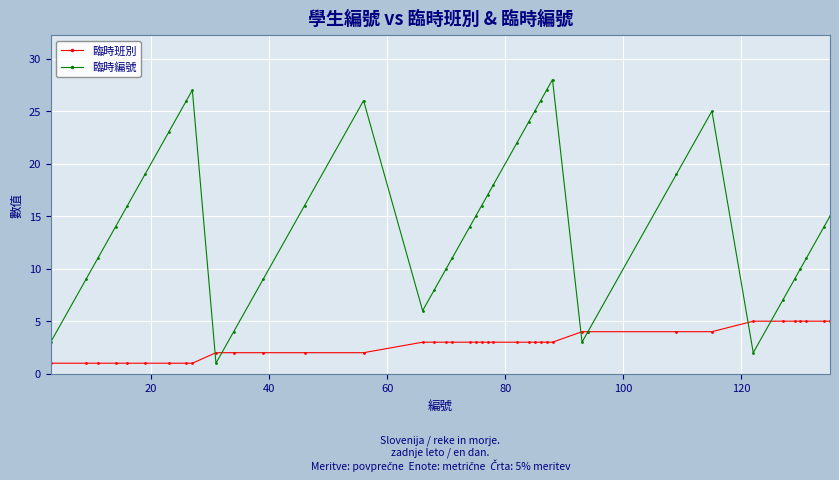

List the series in order of their peak value, highest first.

臨時編號, 臨時班別